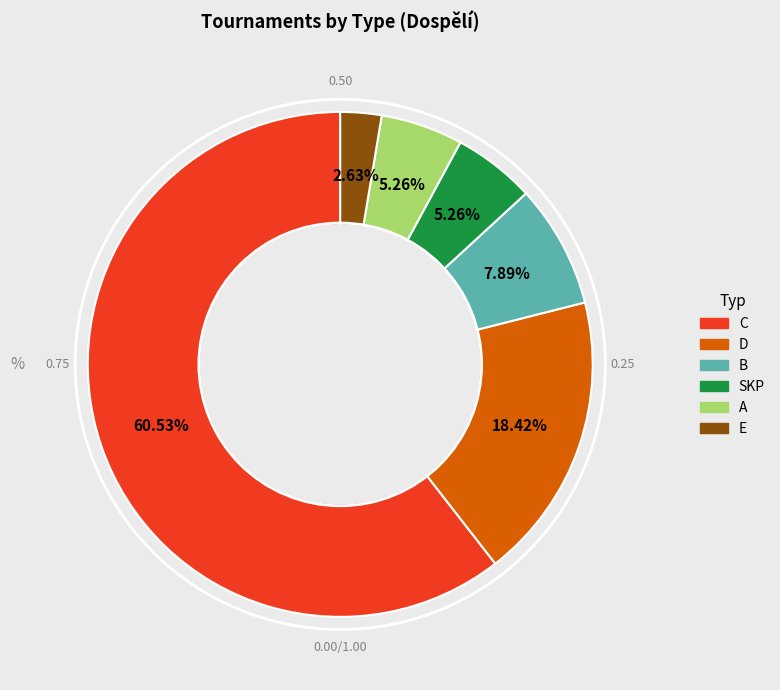

What is the majority slice?

C